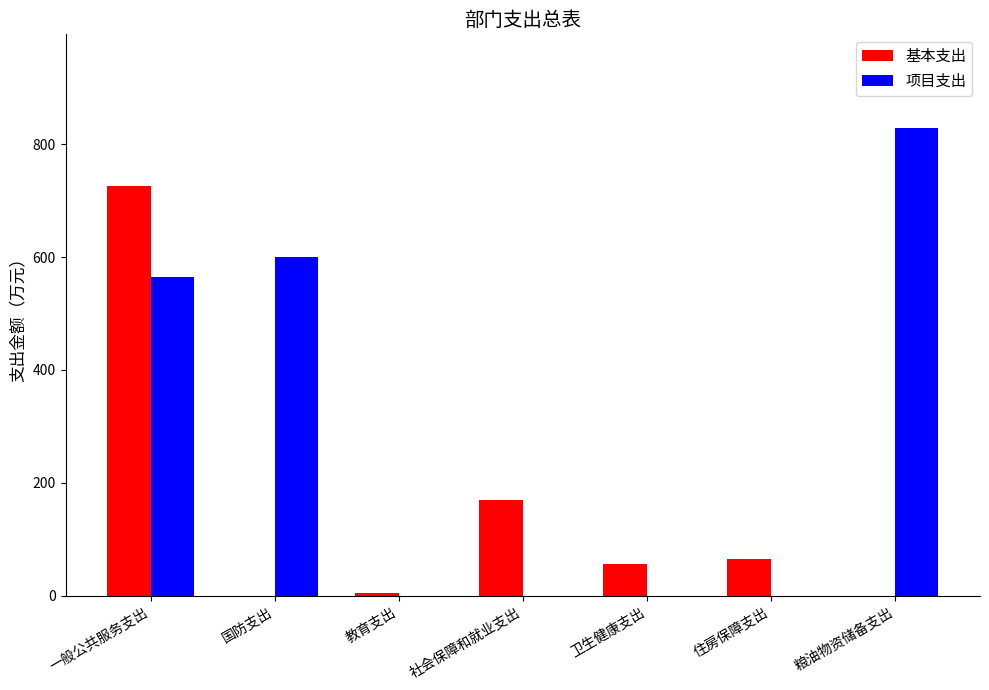

What is the sum of all 基本支出 values?

1020.2